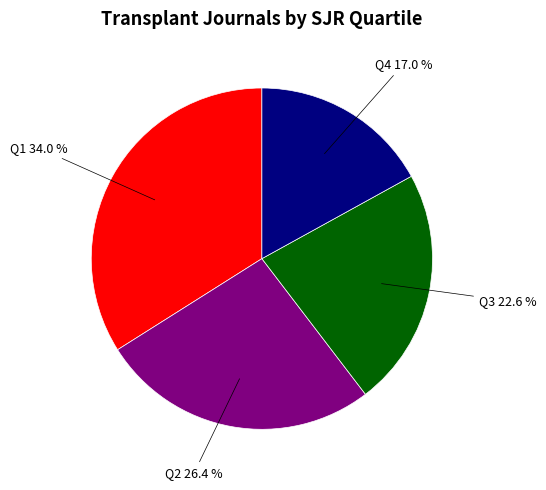

Is there any slice that represents more than half of the pie?

No